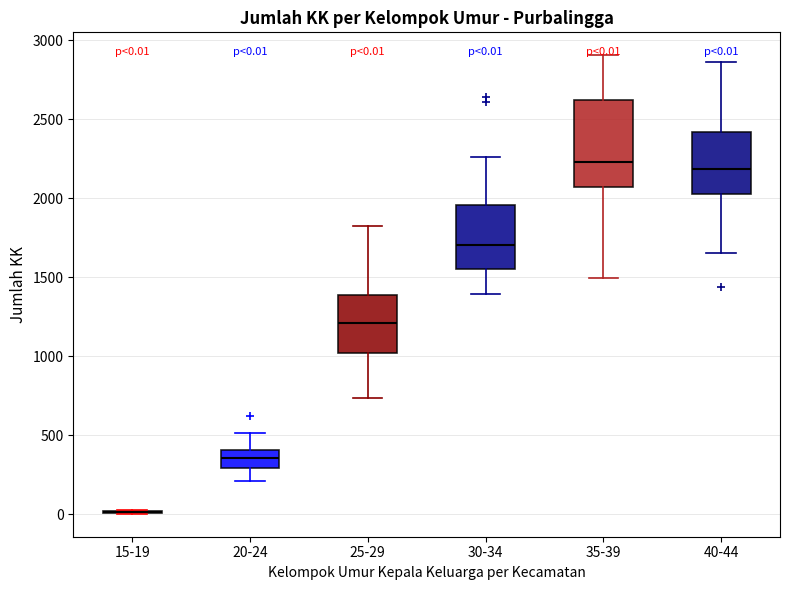

Comparing the boxes themselves (not the whiskers), which one is the tallest?

35-39